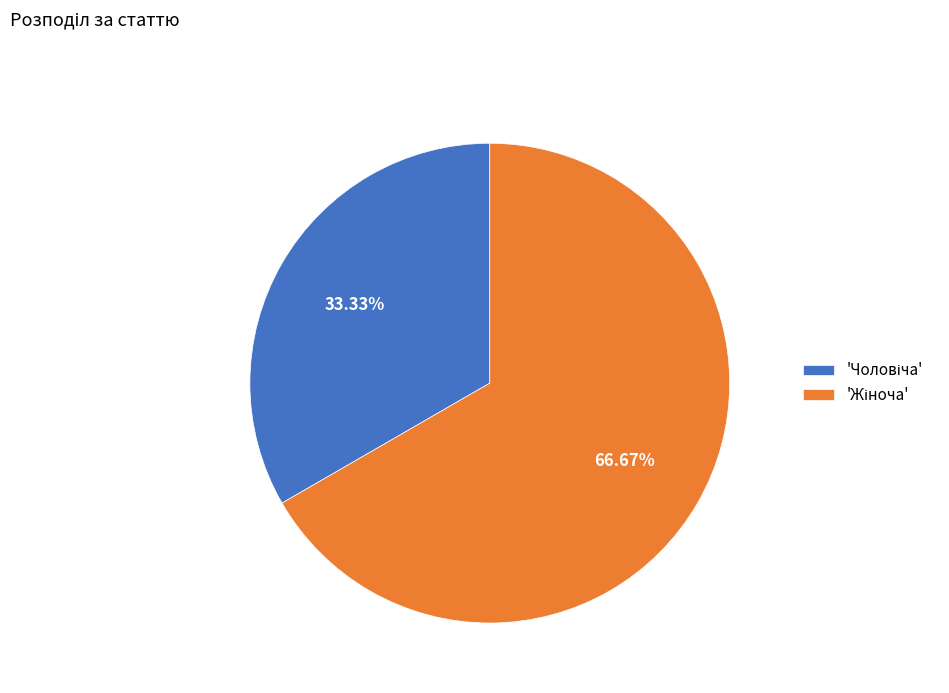

Count the number of slices in the pie.

2